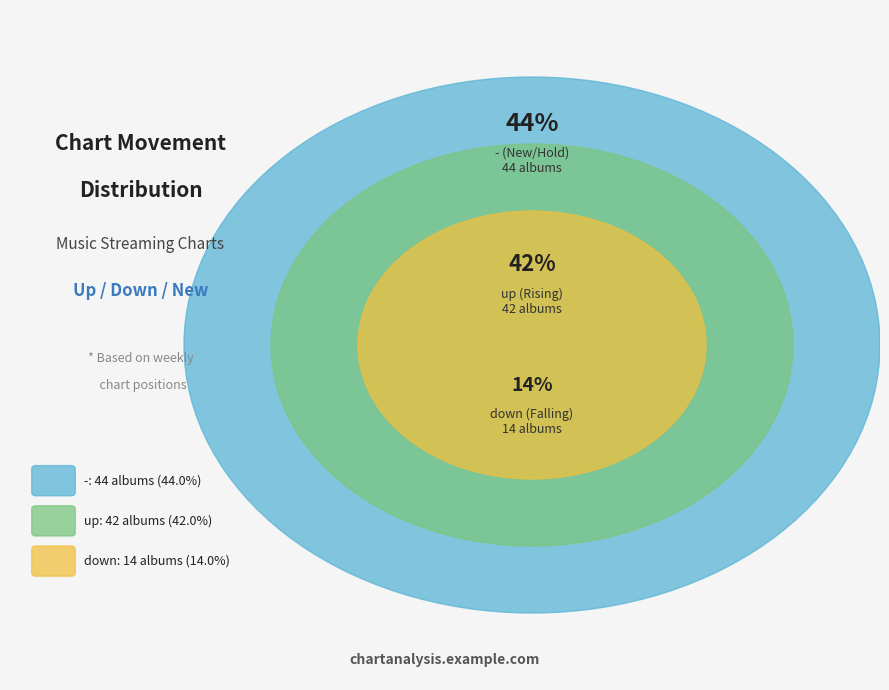

Is there any slice that represents more than half of the pie?

No